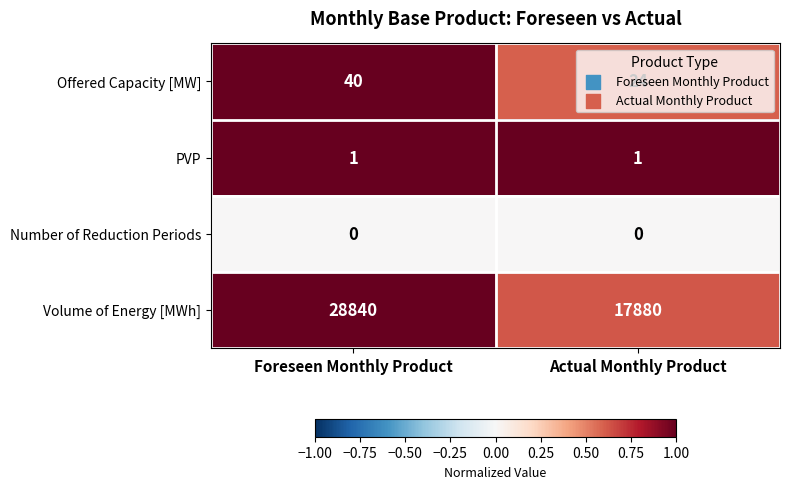

What is the spread (max minus min) of values at Foreseen Monthly Product?

28840